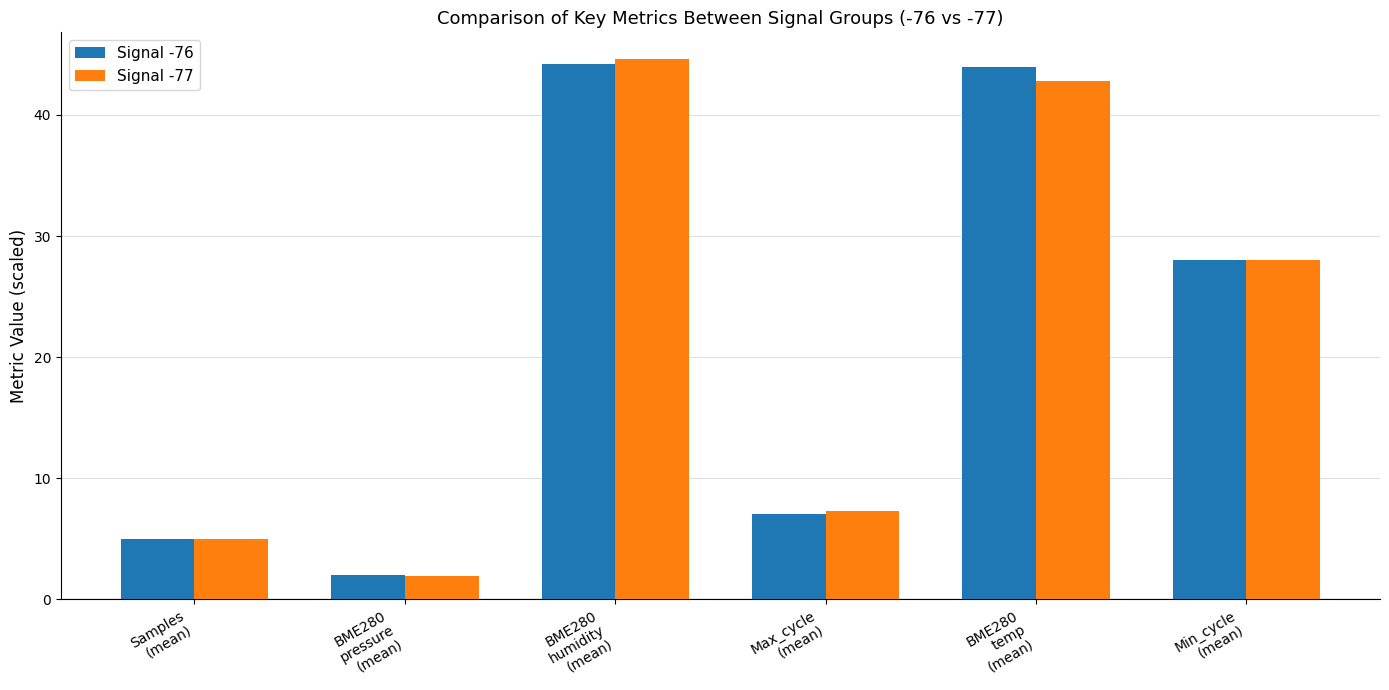

At how many categories does at least one series exceed 4?

5